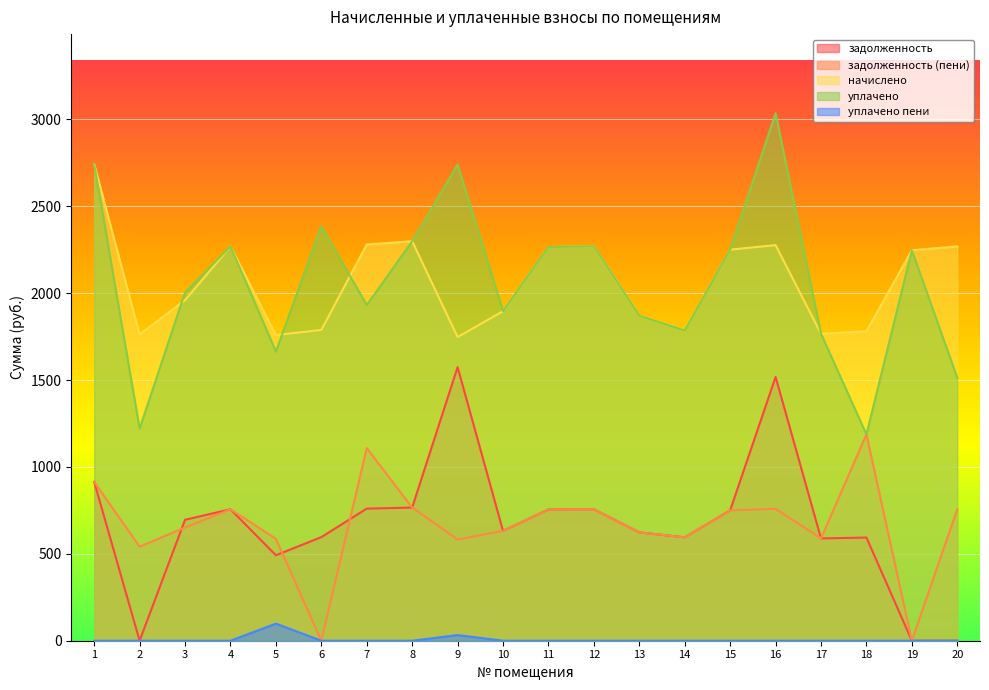

What is the spread (max minus min) of values at 1?

2742.3